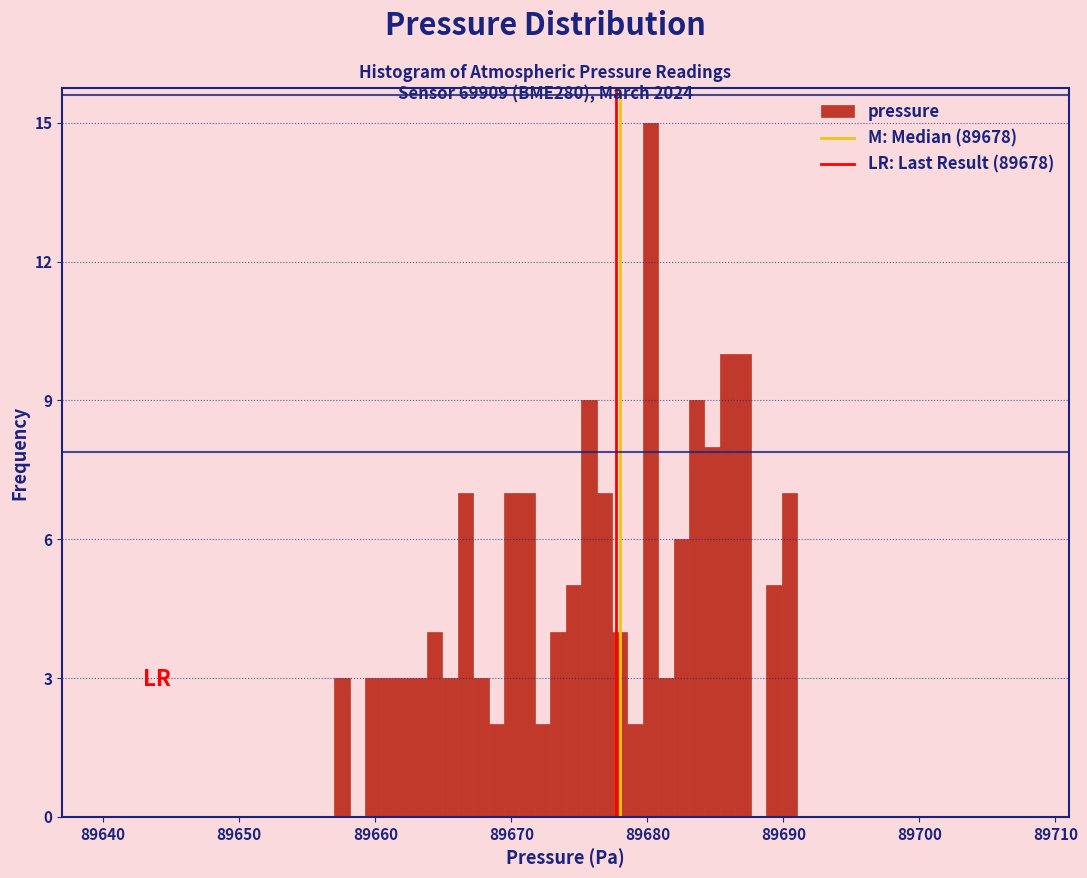

Around what value on the x-axis is the tallest bar? Give the approximate position of its centre, as read against the axis.

89680